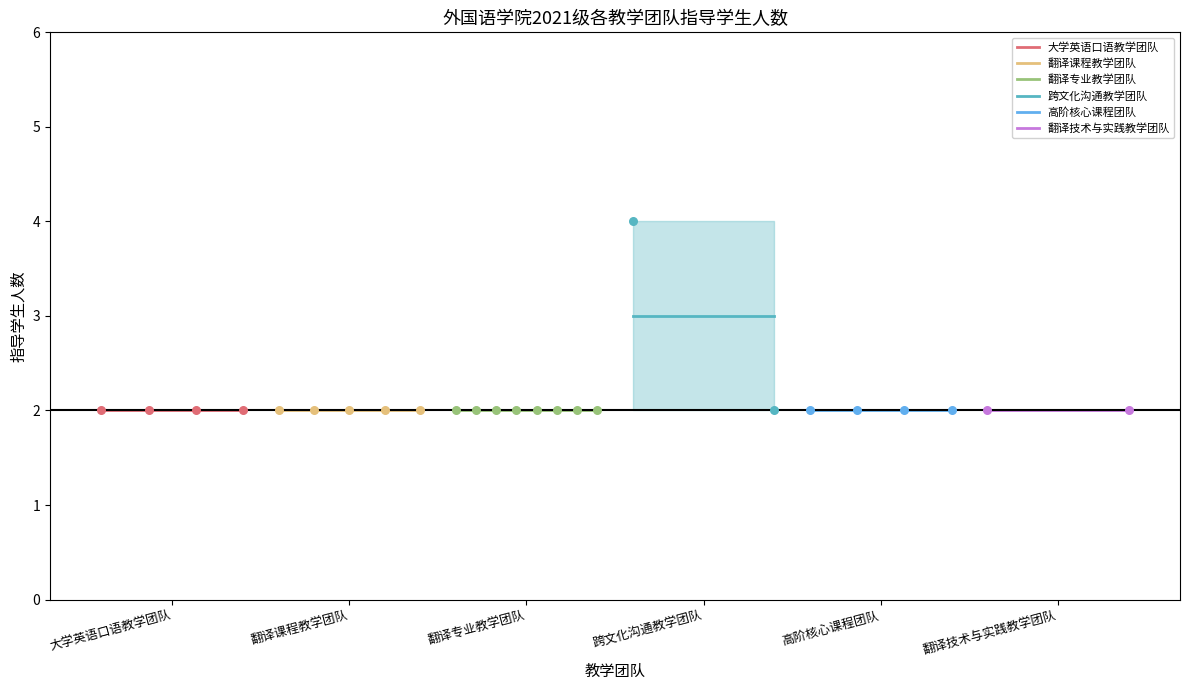

Which series reaches the maximum Y coordinate?

跨文化沟通教学团队